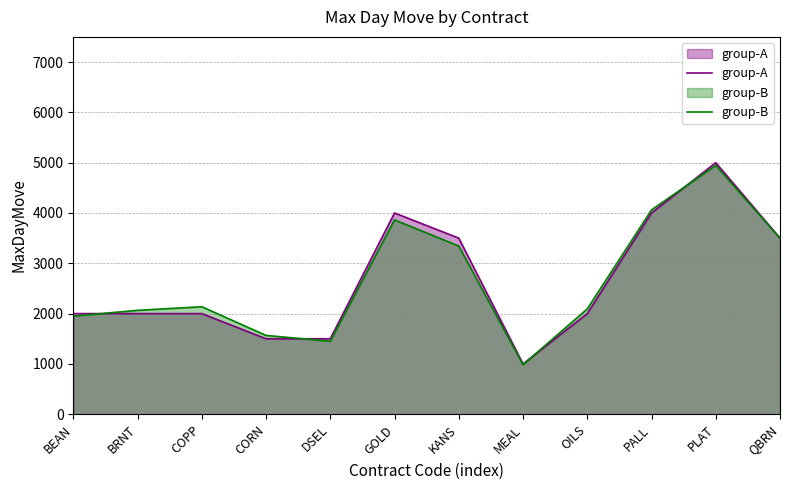

What is the label of the 12th point from the left?

QBRN